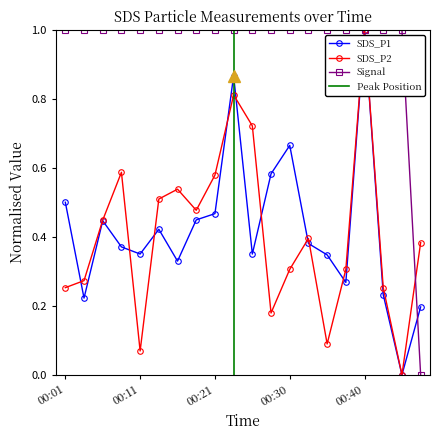

At which category does SDS_P2 reach its first local valley?

00:11